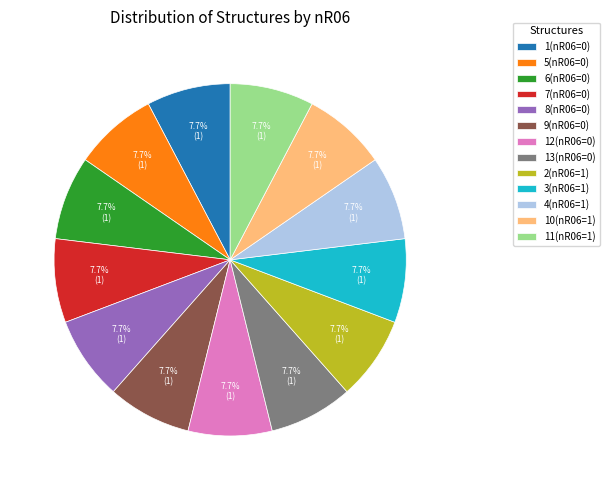

Approximately how many times larger is the value at 5(nR06=0) compared to 9(nR06=0)?

1.0